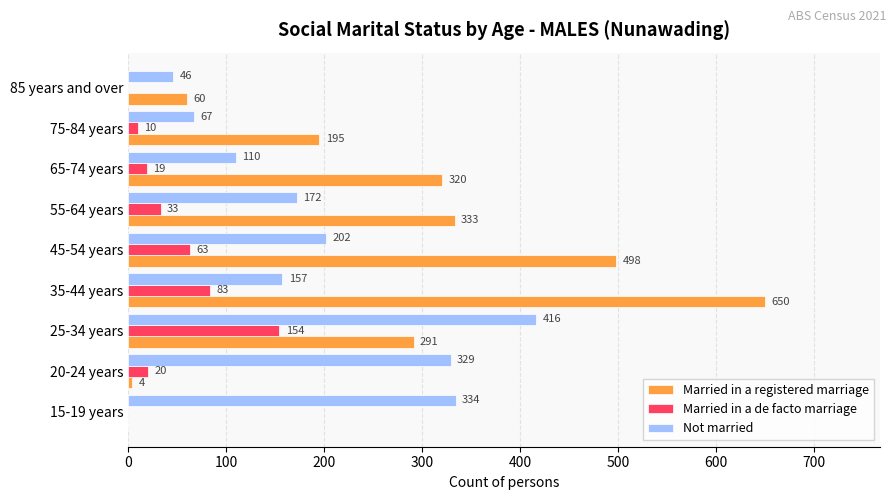

The Married in a registered marriage series shows 4 at 20-24 years. True or false?

True